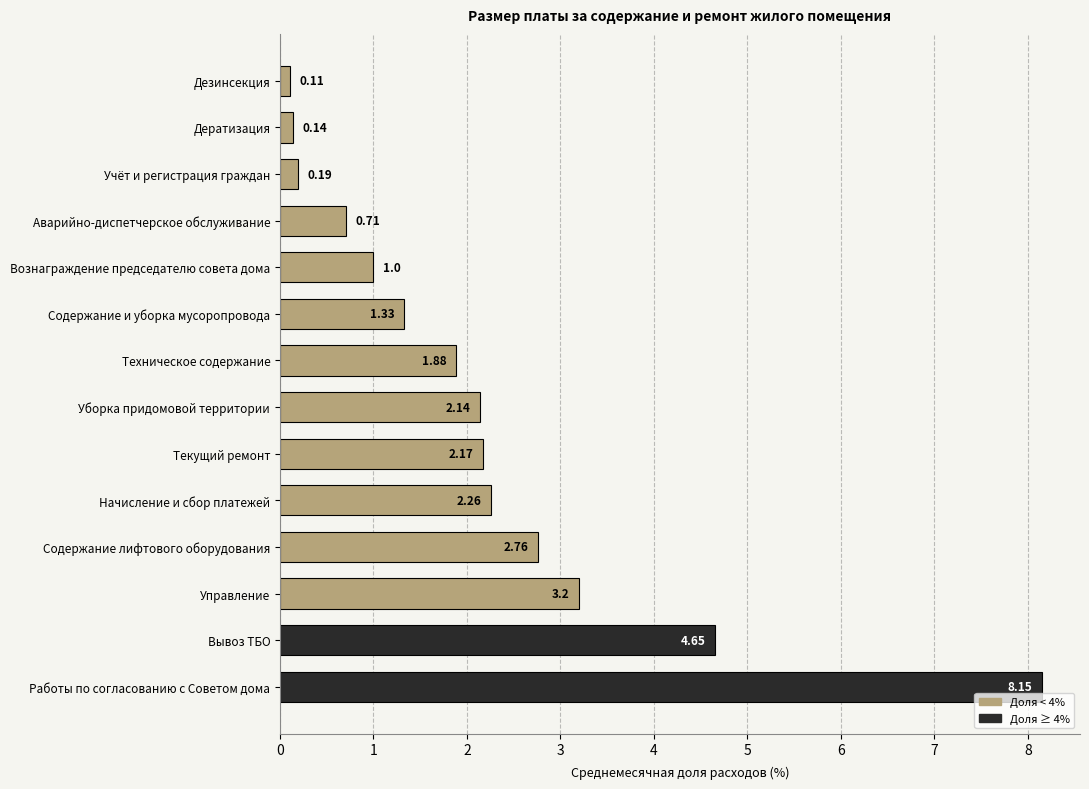

Which category has the lowest value across all series?

Дезинсекция